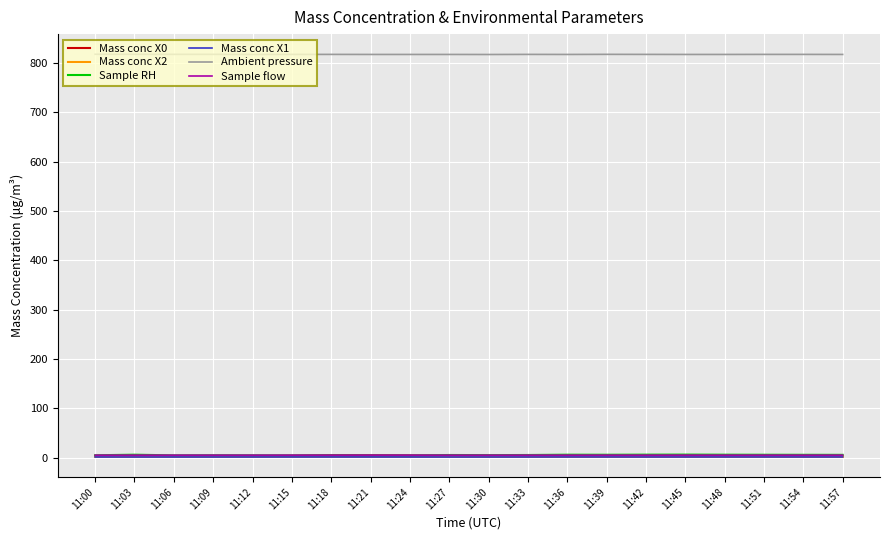

The Ambient pressure series shows 308.2 at 11:27. True or false?

False